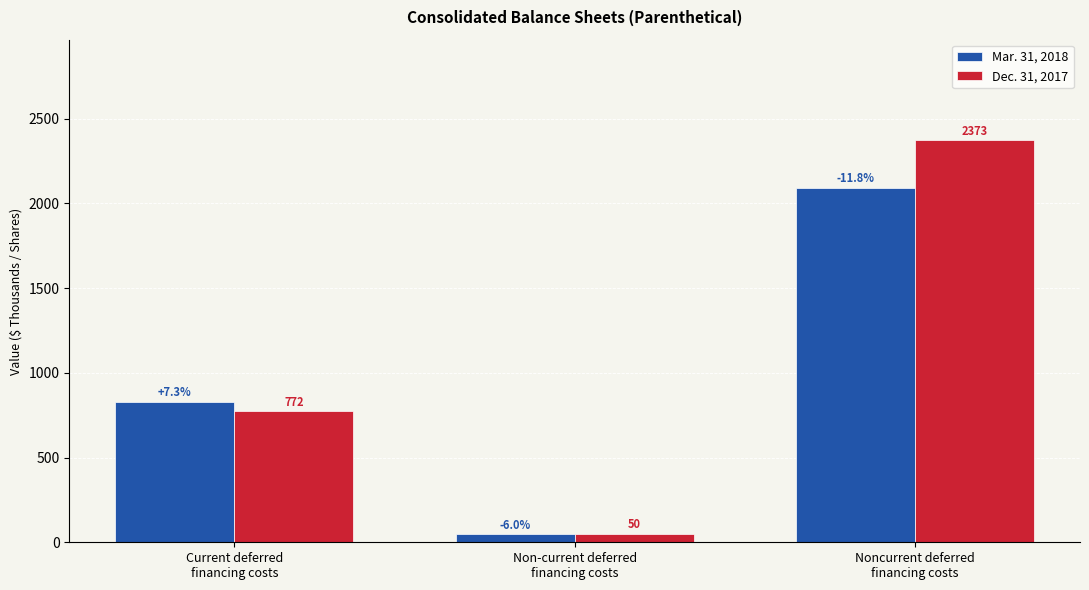

What is the difference between the Mar. 31, 2018 values at Non-current deferred
financing costs and Current deferred
financing costs?

781